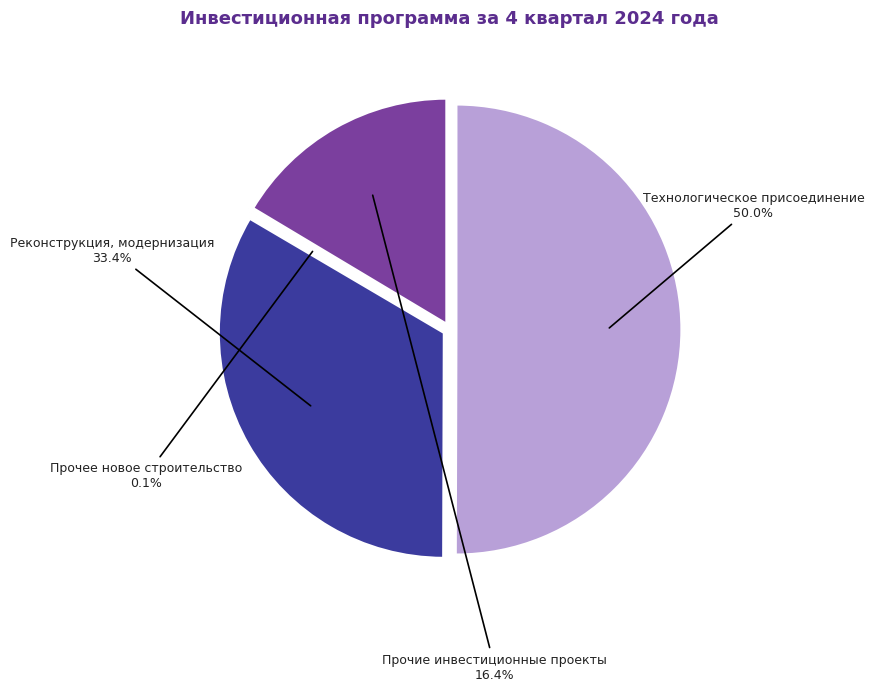

To the nearest percent, what is the combined percentage of Прочие инвестиционные проекты and Прочее новое строительство?

17%